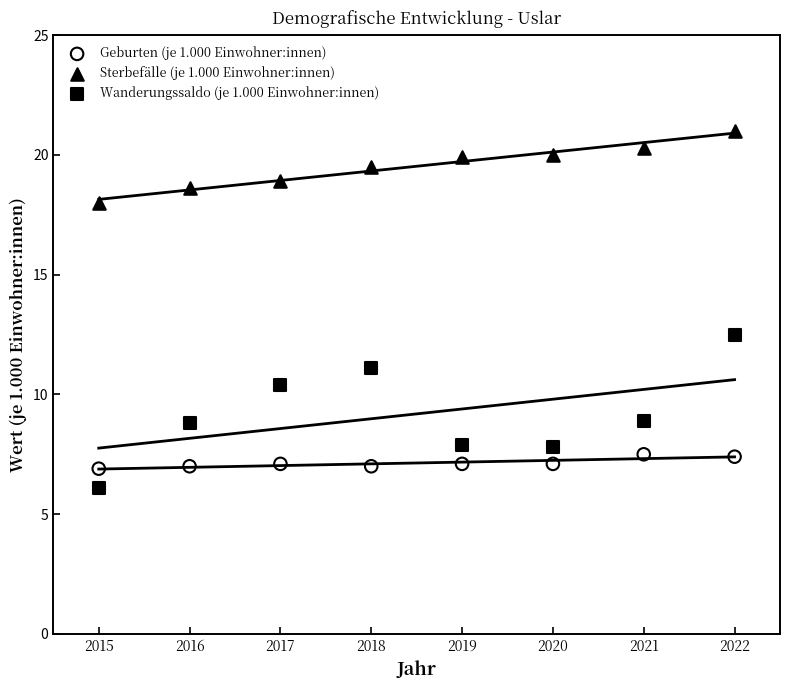

What are all the series names shown in the legend?

Geburten (je 1.000 Einwohner:innen), Sterbefälle (je 1.000 Einwohner:innen), Wanderungssaldo (je 1.000 Einwohner:innen)